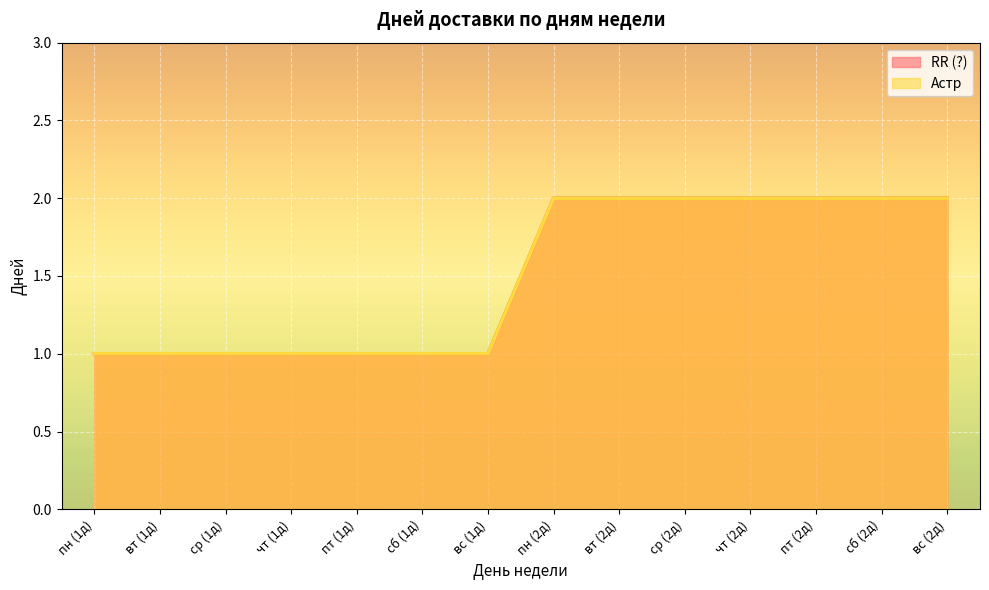

At which category is the sum across all series the highest?

пн (2д)